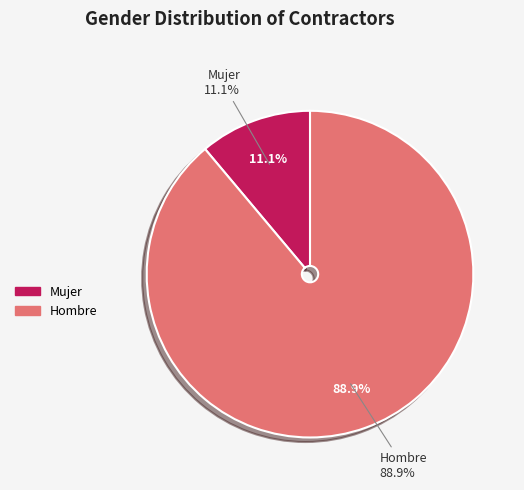

What percentage do Mujer and Hombre together represent?

100.0%